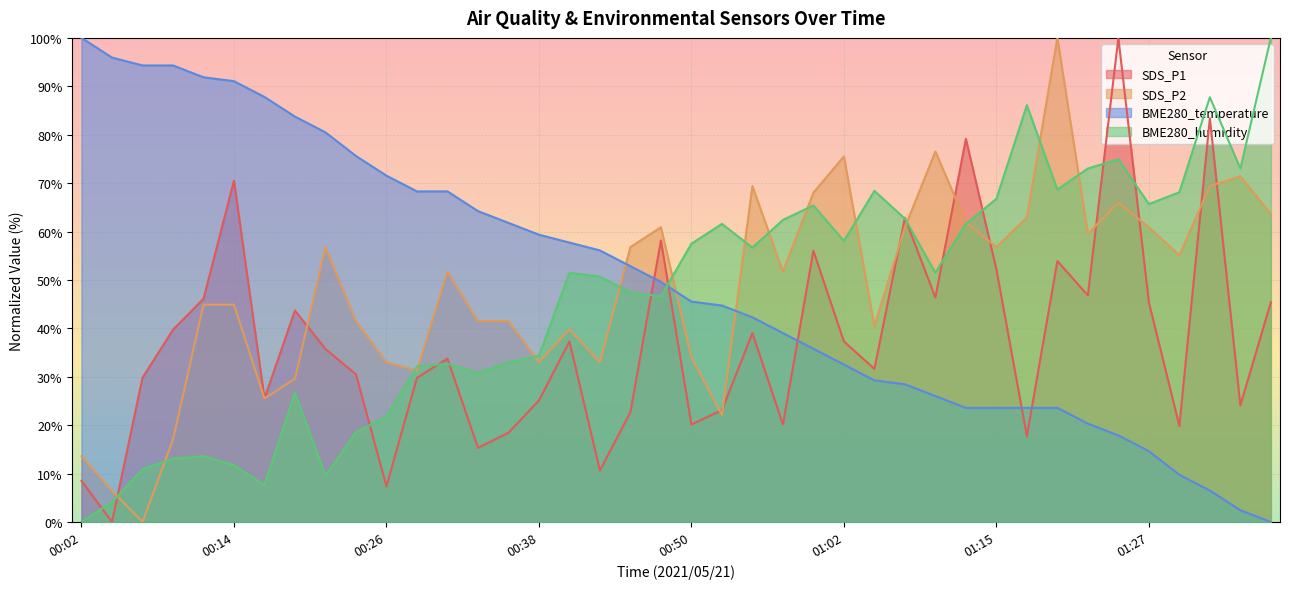

Where is SDS_P1 nearest to the value 50?

01:15